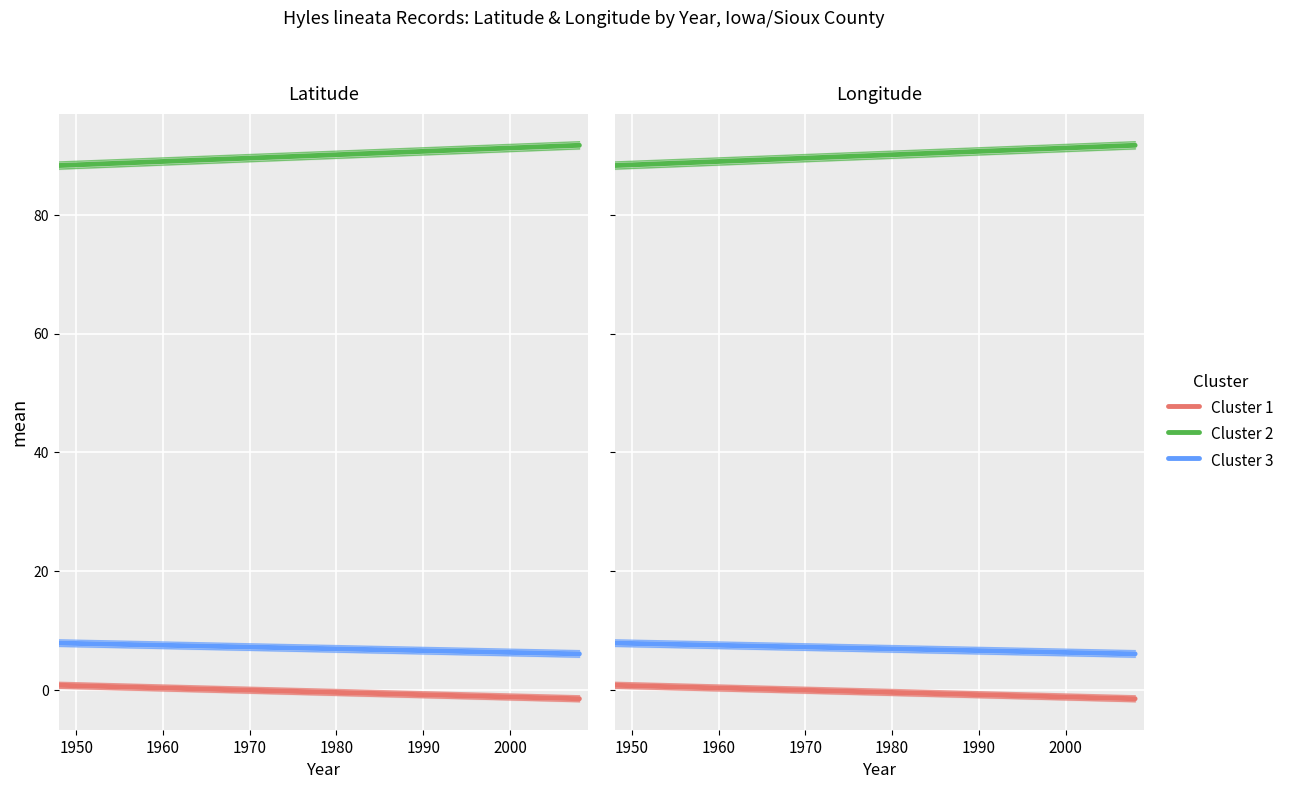

What are all the series names shown in the legend?

Cluster 1, Cluster 2, Cluster 3